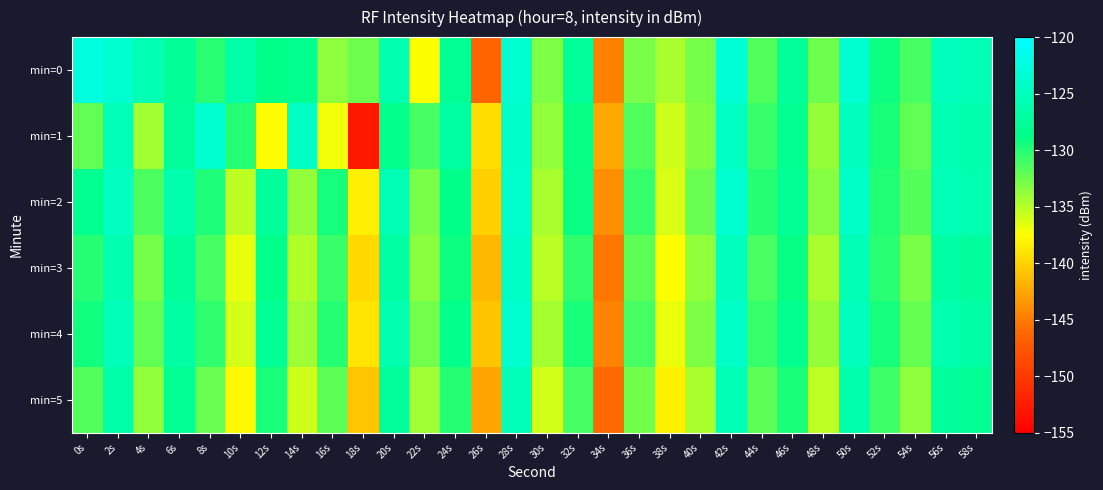

How many data points does each series have?

30